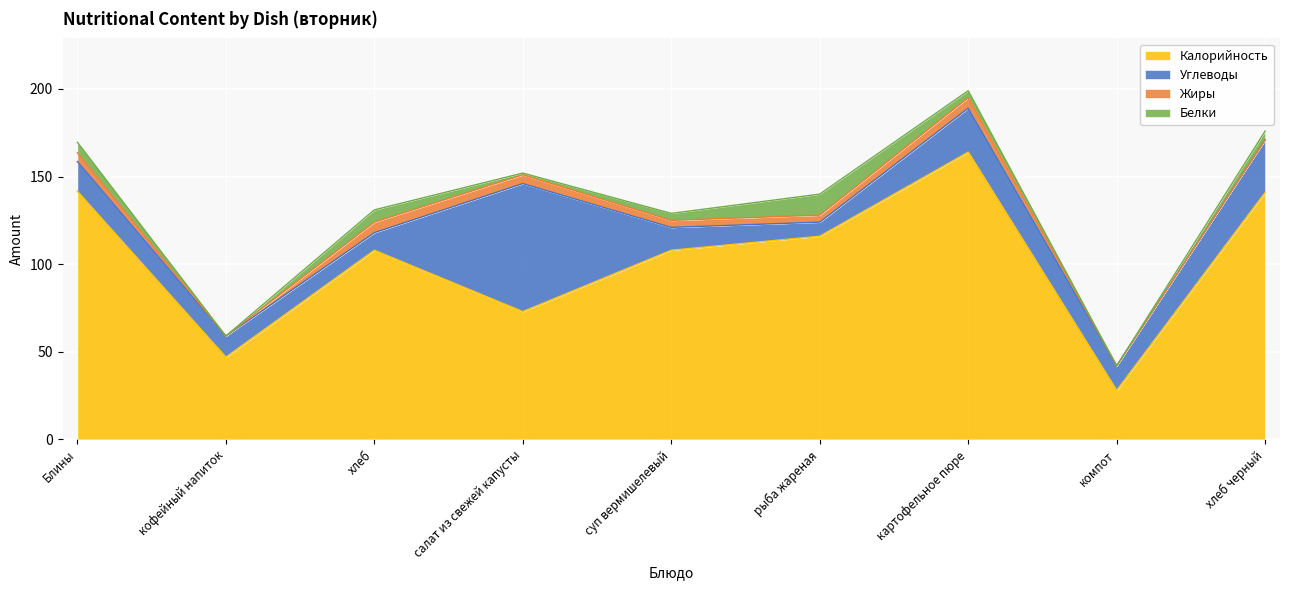

Reading left to right, what are all the values shown in this chart?

Калорийность: 141.6	47.0	108.0	73.0	108.0	116.0	164.0	28.0	141.0
Белки: 6.0	0.0	7.0	1.0	4.0	12.0	4.0	0.0	5.0
Жиры: 5.0	0.0	6.0	5.0	4.0	4.0	6.0	0.0	0.0
Углеводы: 17.0	12.0	10.0	73.0	13.0	8.0	25.0	14.0	30.0